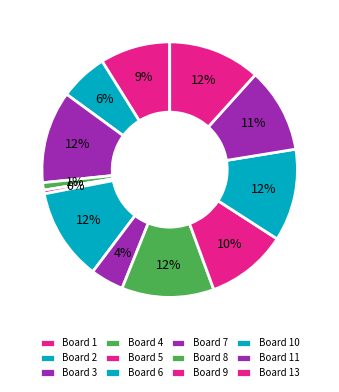

To the nearest percent, what percentage of the pie is Board 13?

12%